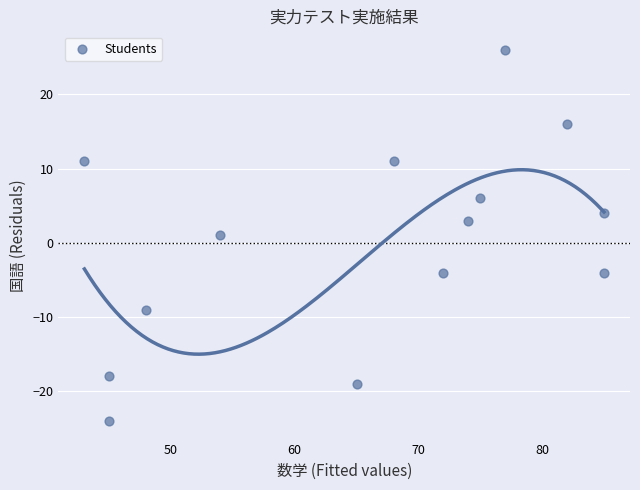

What is the range of X values (max minus min)?

42